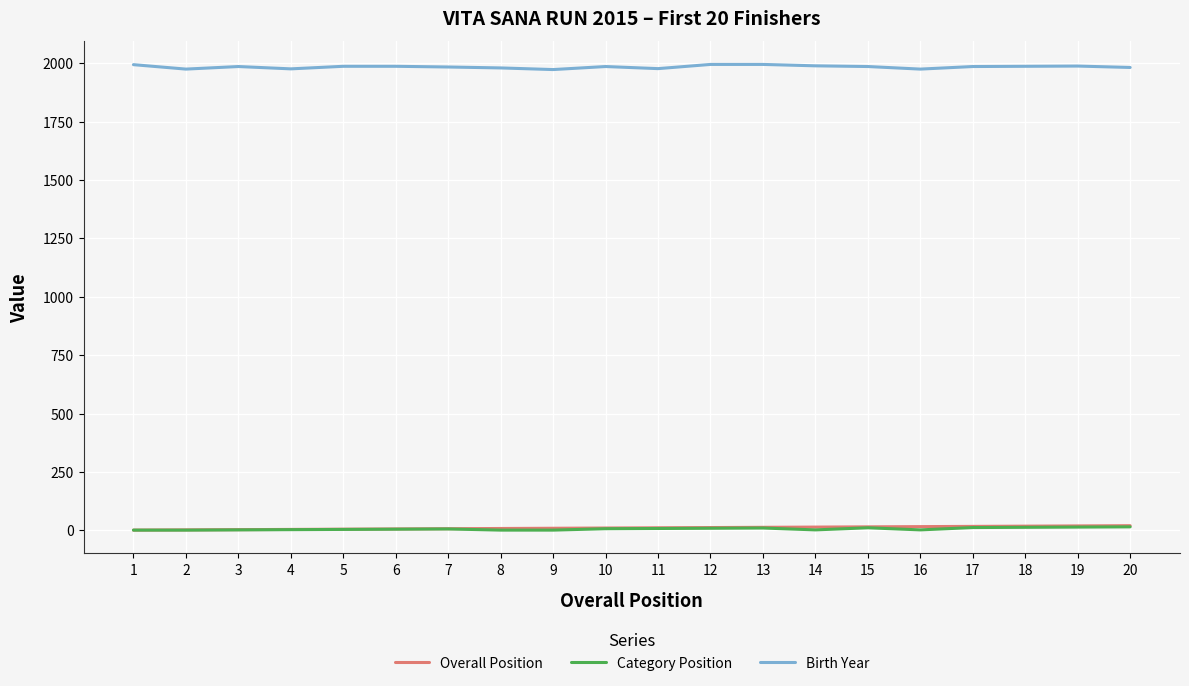

What is the maximum value shown in the chart?

1995